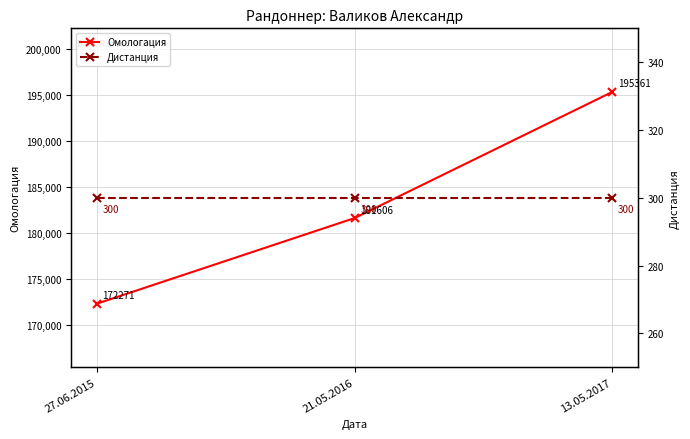

How many values in the Омологация series are below 181606?

1